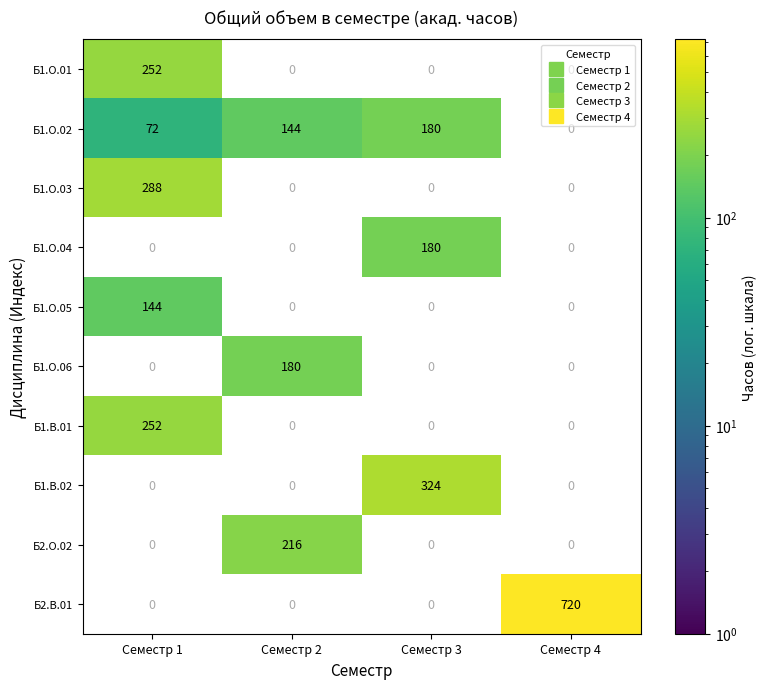

How many values in Б1.В.01 are above zero?

1